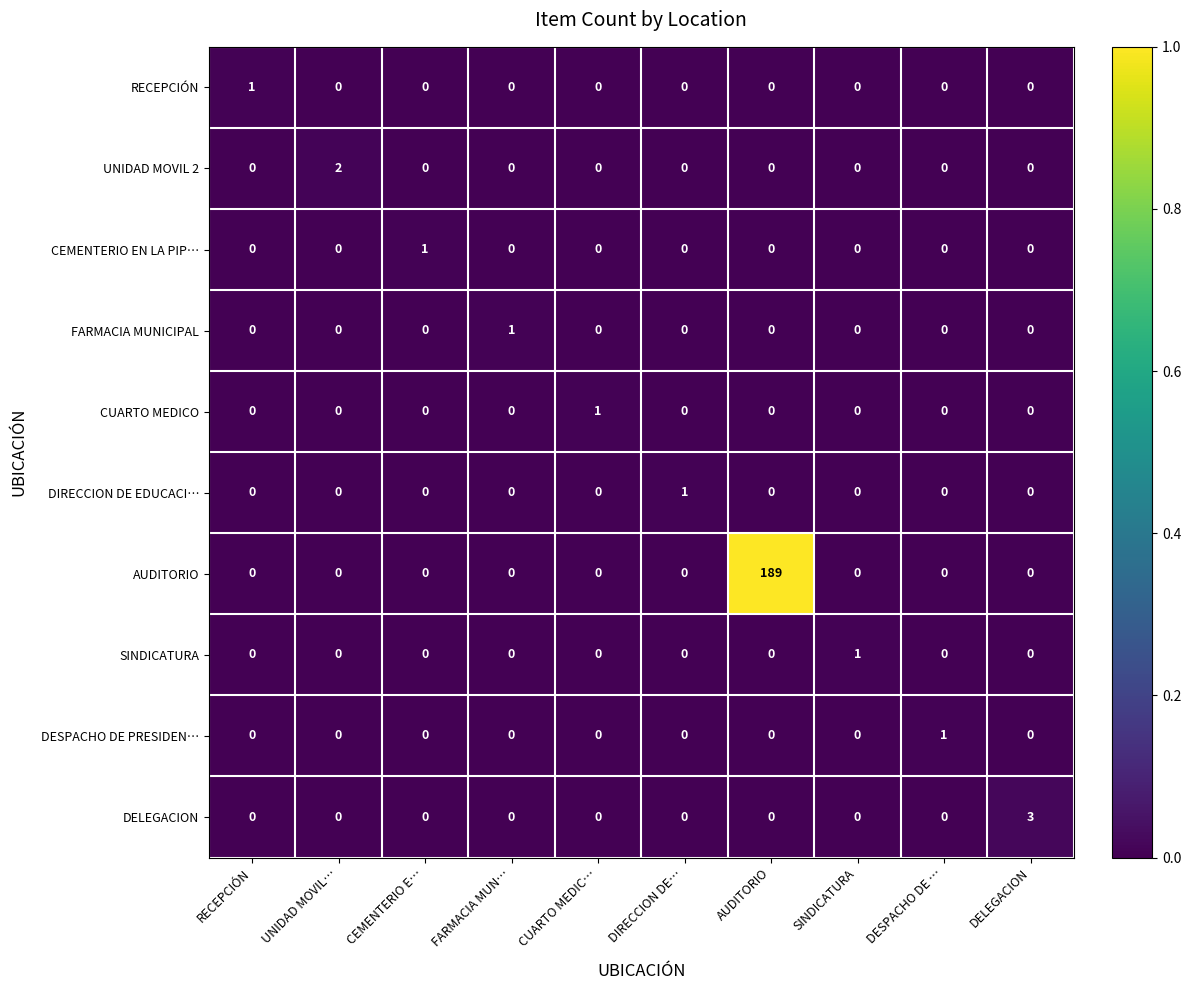

What is the greatest value displayed?

189